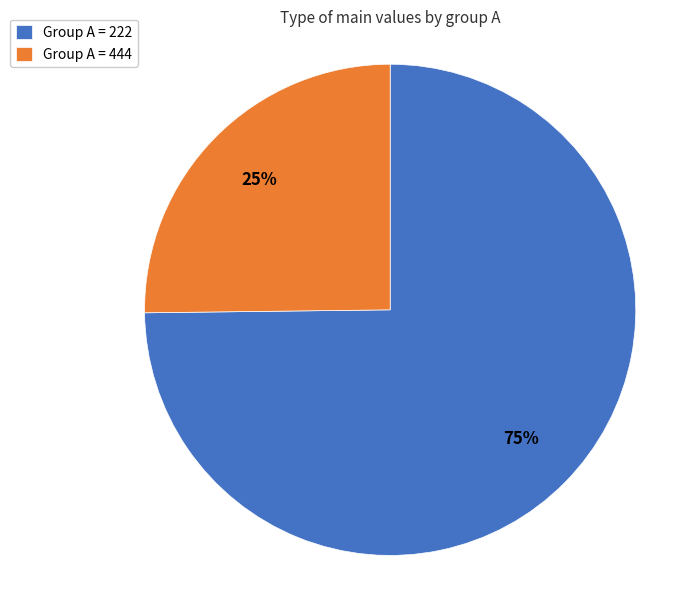

Rank the categories by value from lowest to highest.

Group А = 444, Group А = 222